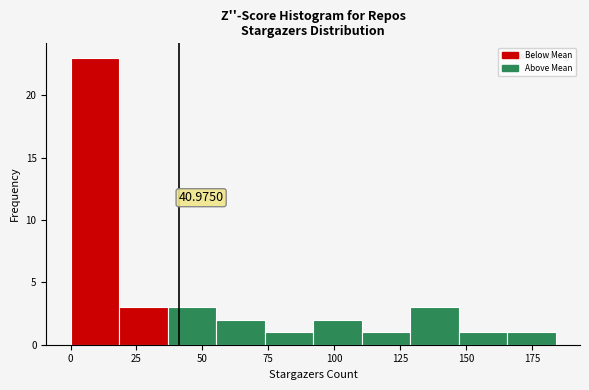

Around what value on the x-axis is the tallest bar? Give the approximate position of its centre, as read against the axis.

10